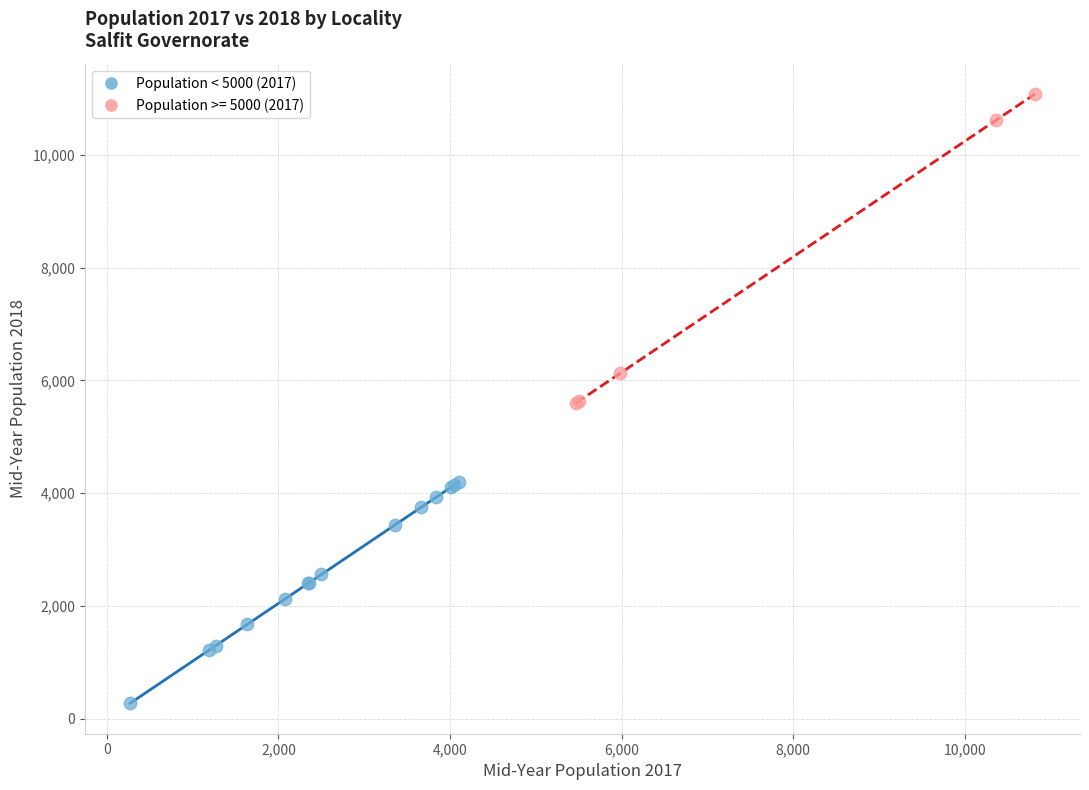

Which series contains the lowest Y value?

Population < 5000 (2017)